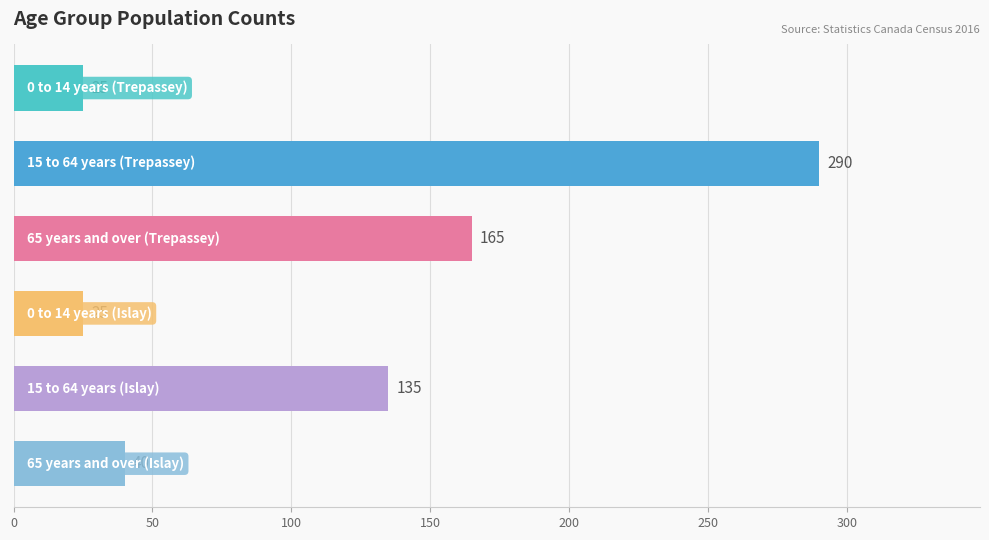

Are the bars horizontal?

Yes